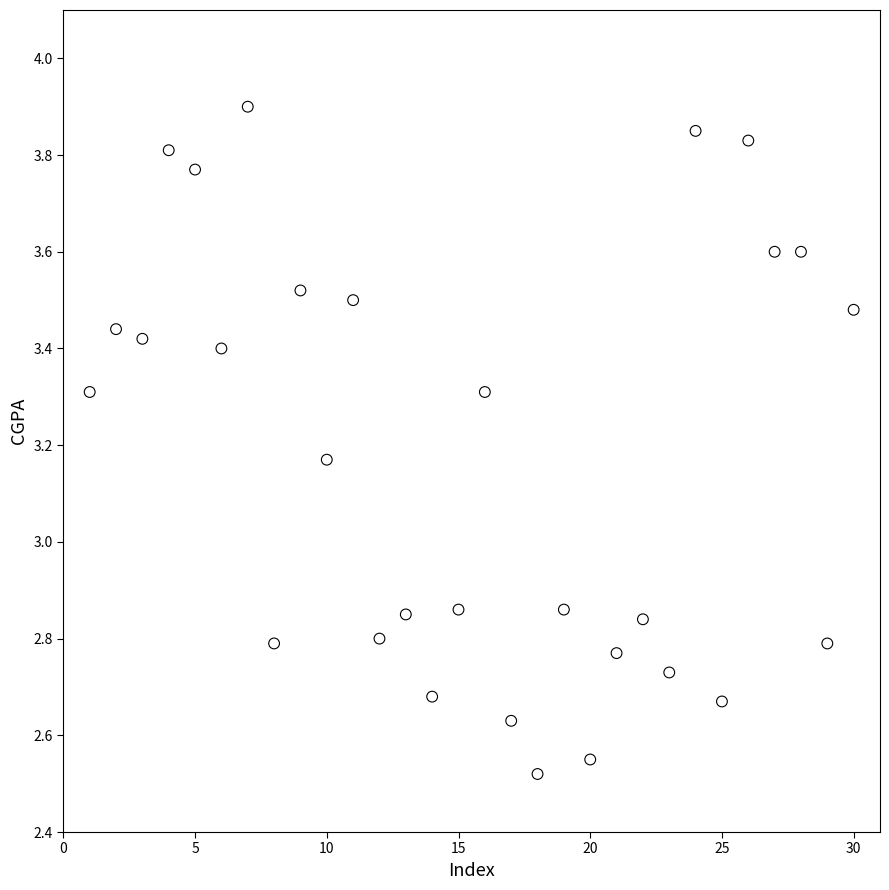

What is the range of Y values (max minus min)?

1.4